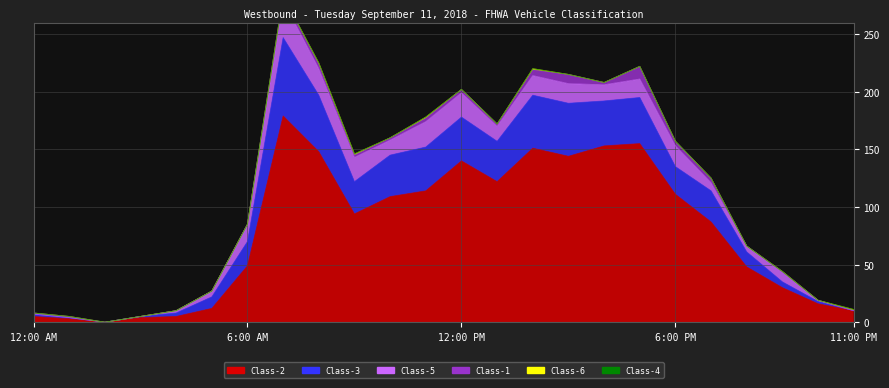

What is the highest value of the Class-1 series?

11